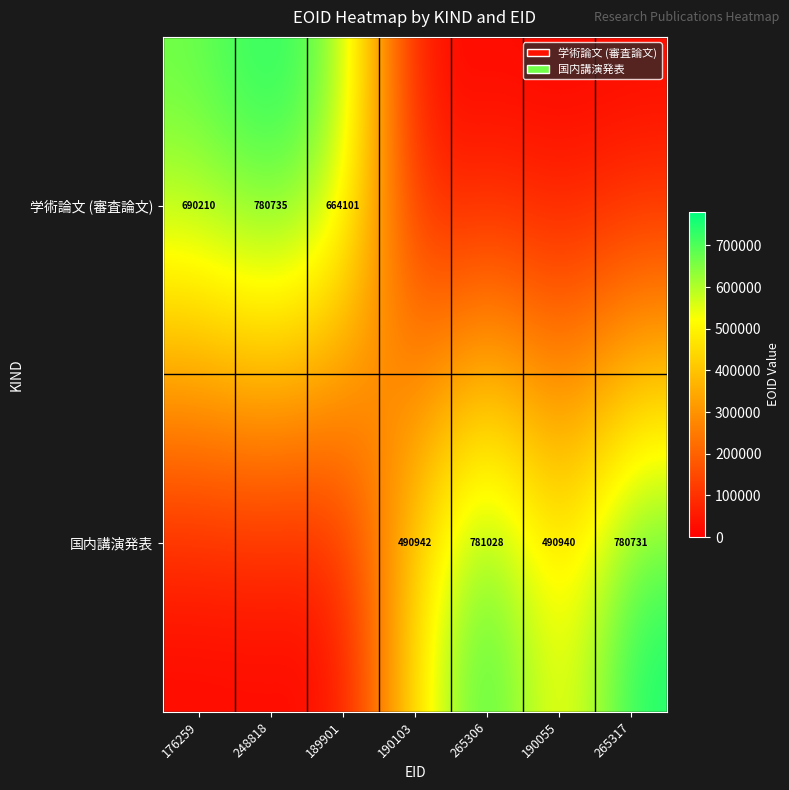

Is the value of 国内講演発表 at 265306 greater than the value of 学術論文 (審査論文) at 189901?

Yes